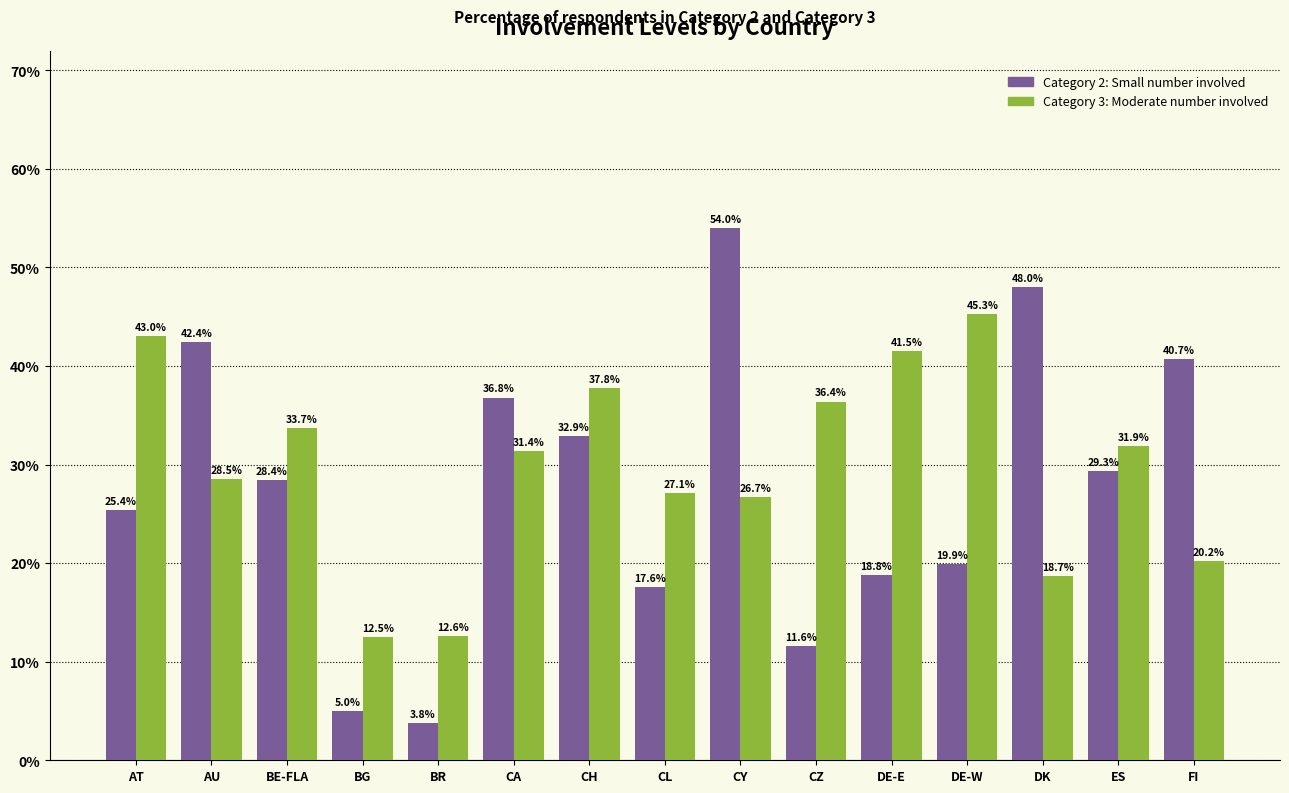

What position from the right is ES?

2